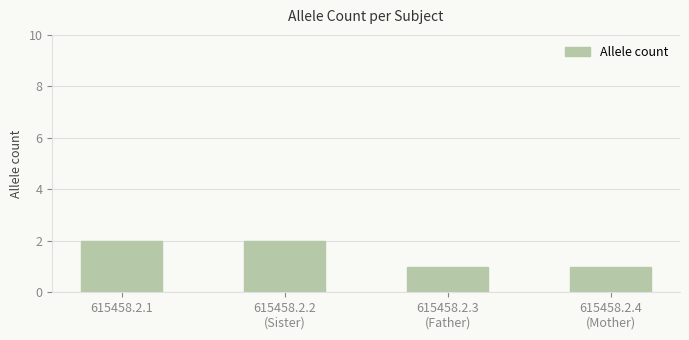

Approximately how many times larger is the value at 615458.2.4
(Mother) compared to 615458.2.3
(Father)?

1.0